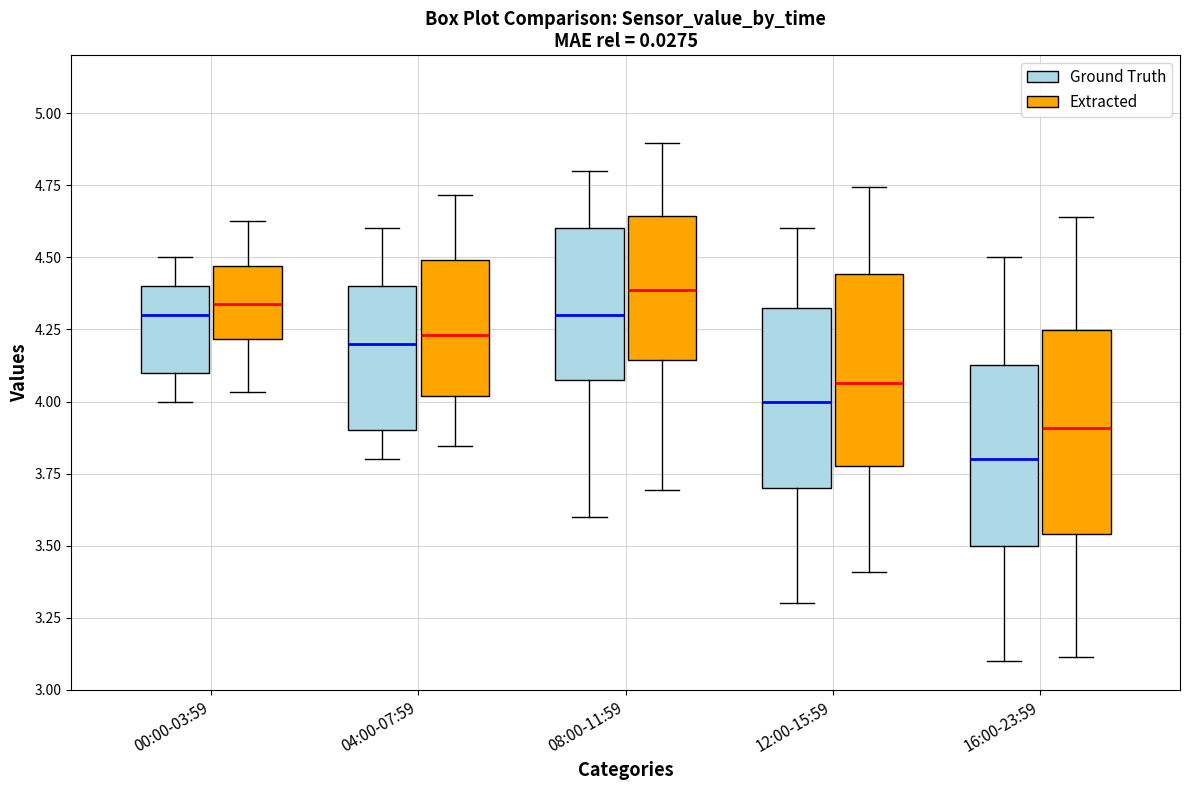

Which box has the lowest median line?

16:00-23:59 (Ground Truth)